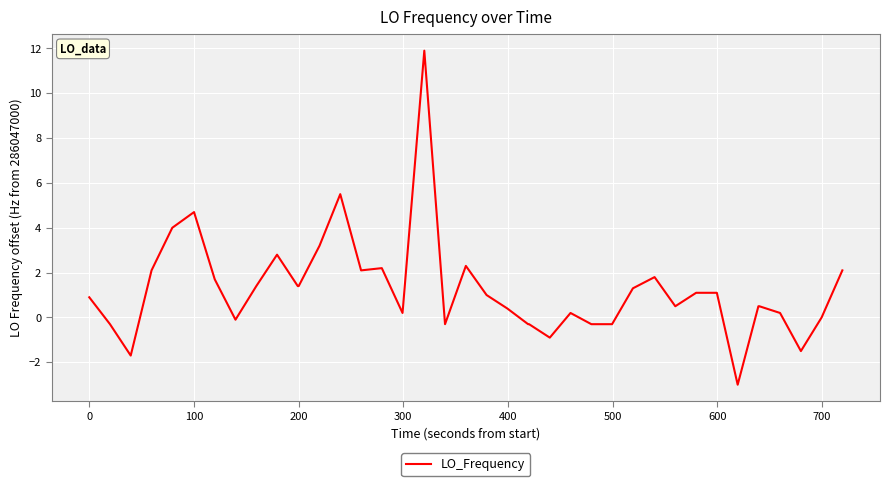

What is the difference between the maximum and minimum values?

14.9